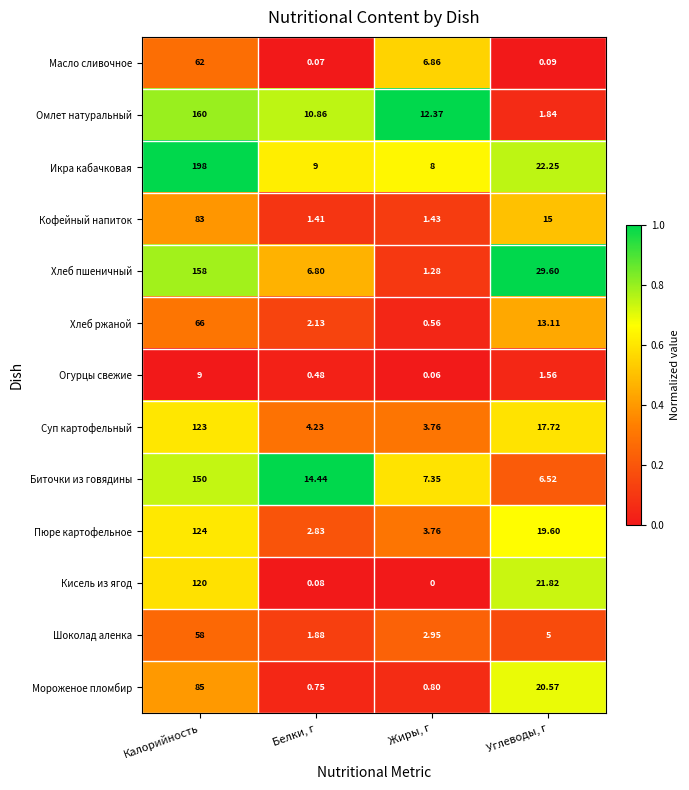

At how many categories does at least one series exceed 0?

4